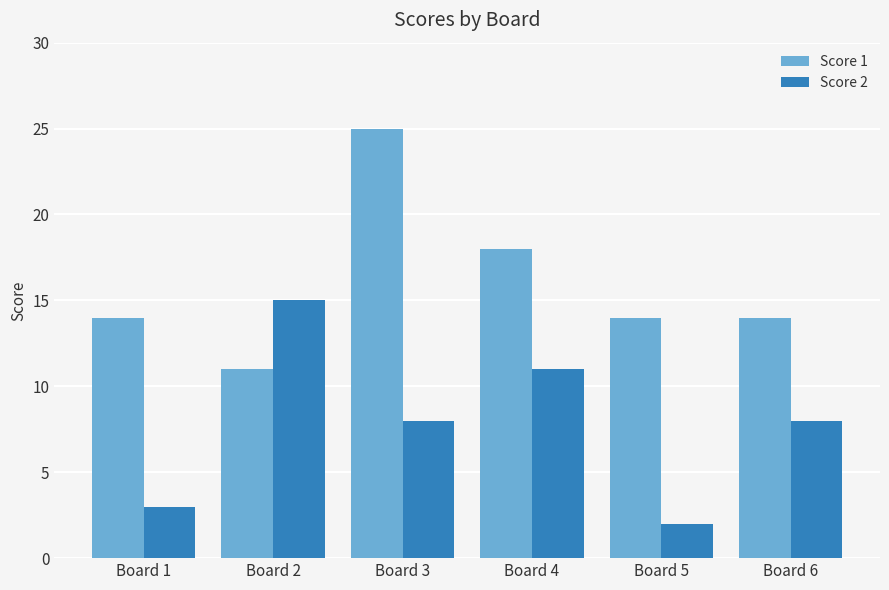

How many bars are there in each group?

2